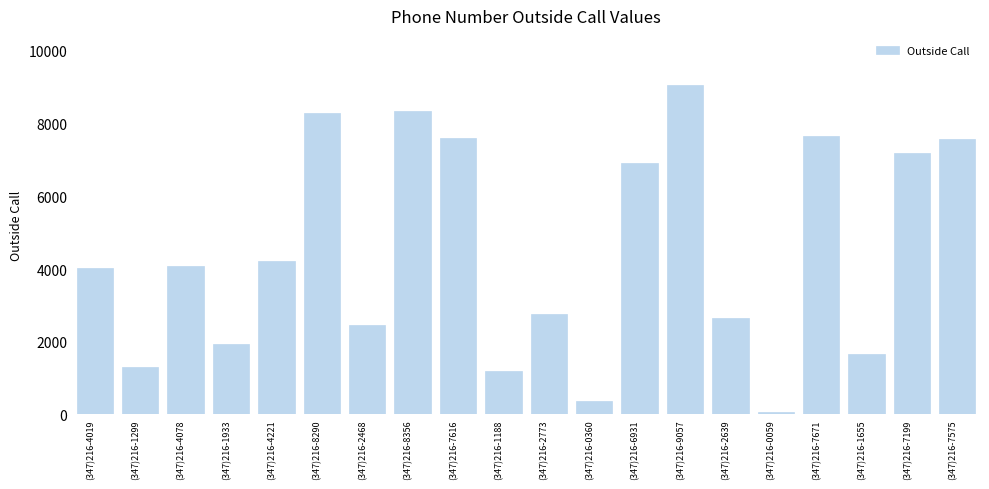

Which category has the highest value across all series?

(347)216-9057